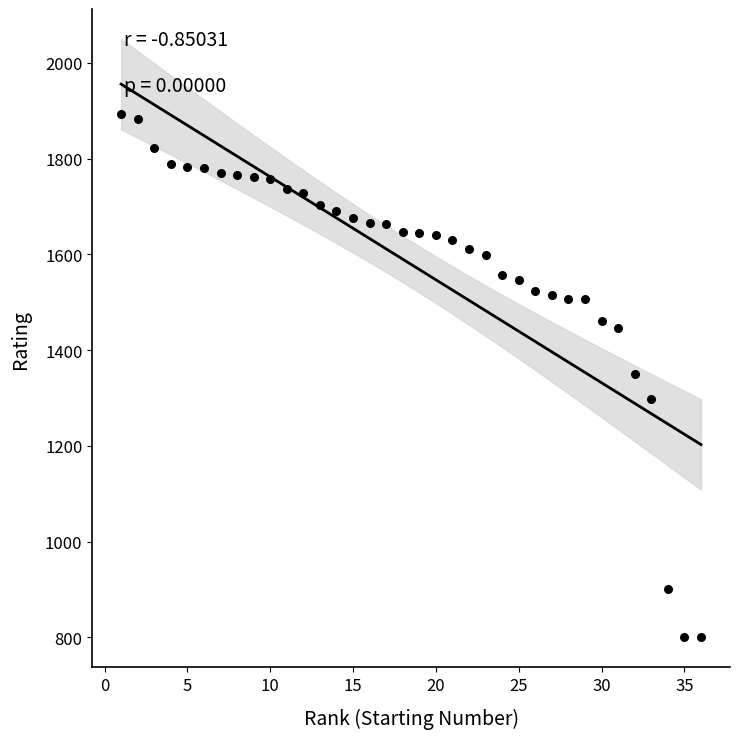

What is the range of X values (max minus min)?

35